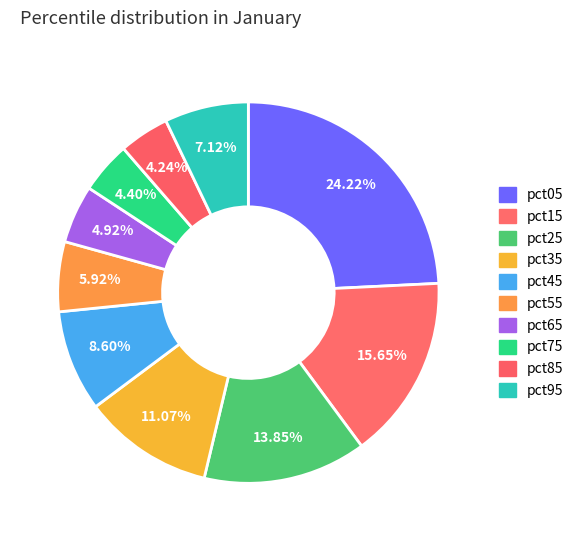

What is the smallest slice in the pie chart?

pct85